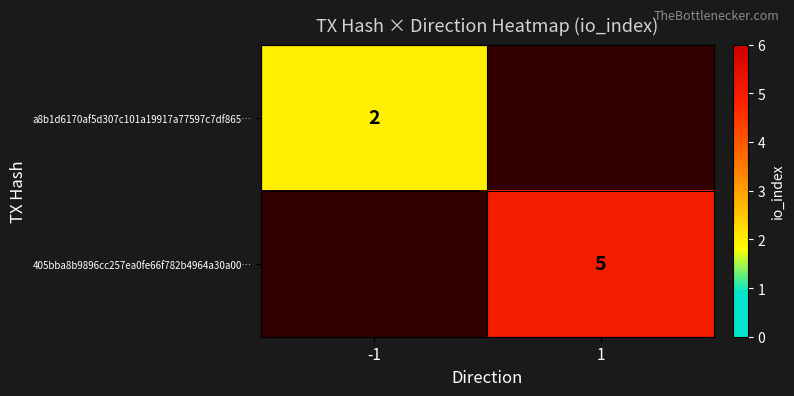

Count the number of categories in the chart.

2